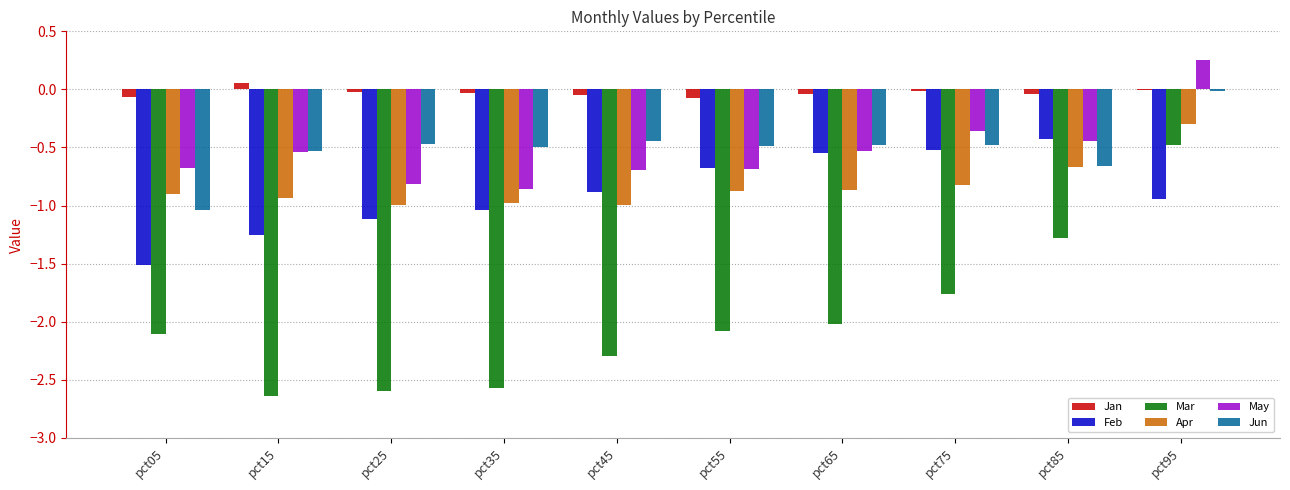

What is the sum of the Apr values at pct05 and pct95?

-1.2